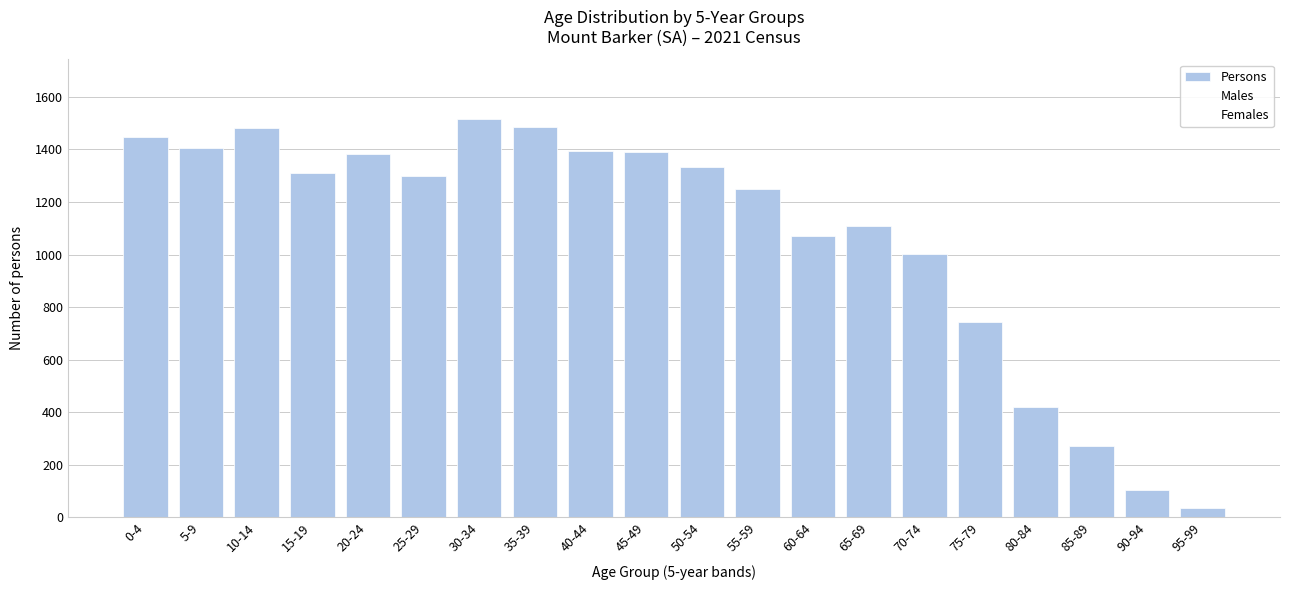

What is the change in value from 20-24 to 60-64?

-310